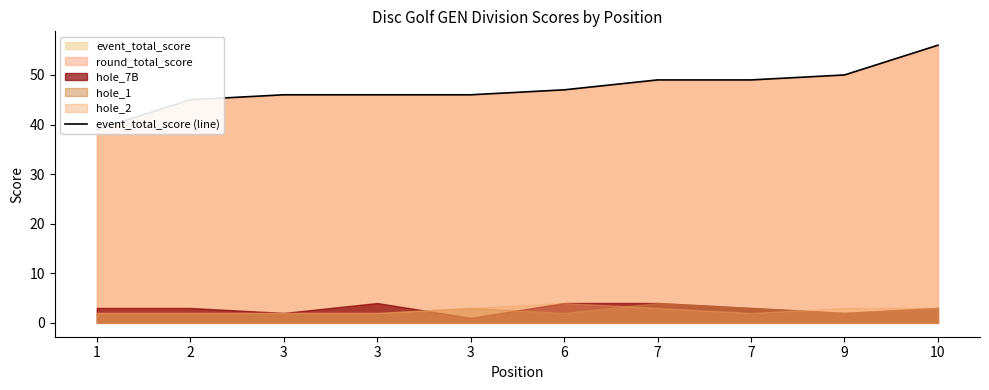

Reading left to right, what are all the values shown in this chart?

1=39	2=45	3=46	3=46	3=46	6=47	7=49	7=49	9=50	10=56